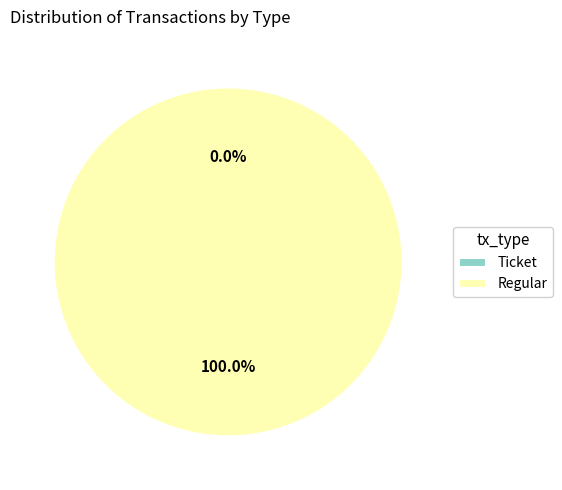

Does Ticket represent more than half of the total?

No